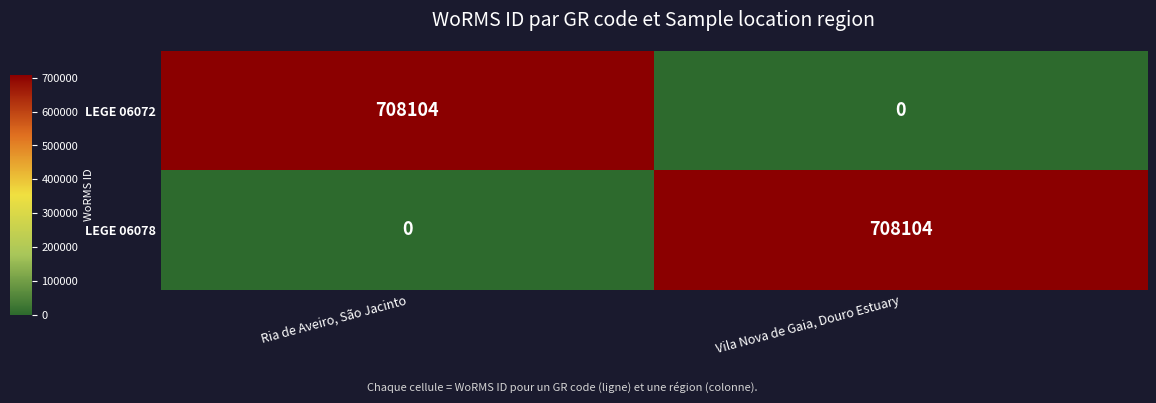

What value does the LEGE 06072 series have at Ria de Aveiro, São Jacinto, to the nearest 100?

708100